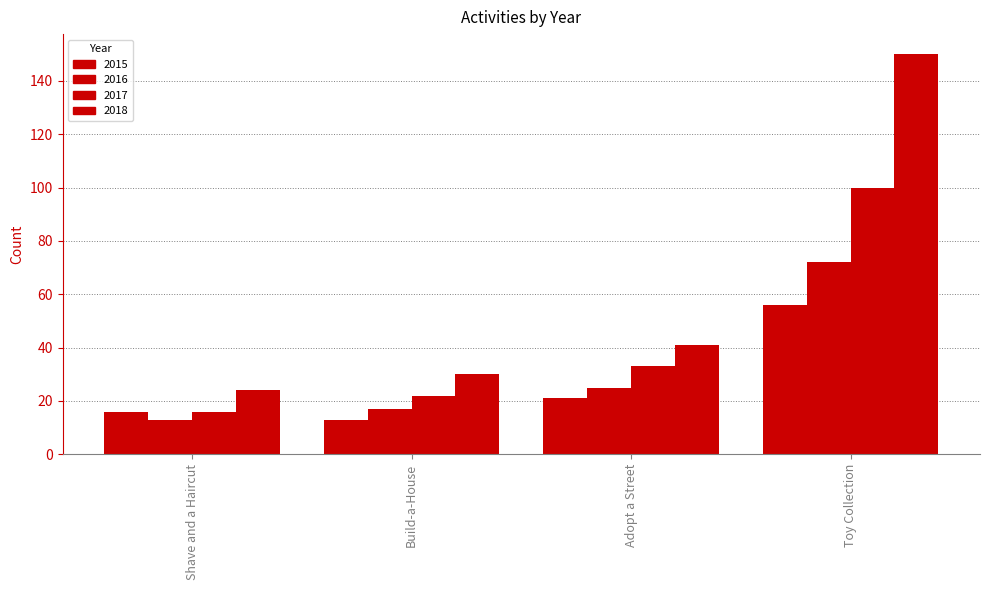

What is the label of the 4th bar from the right?

Shave and a Haircut